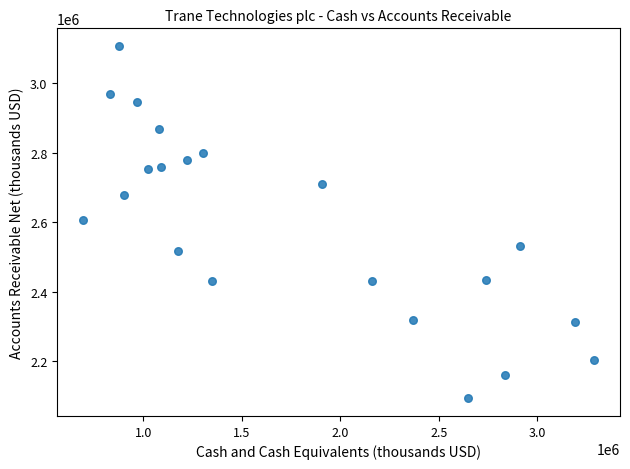

What is the range of X values (max minus min)?

2597000